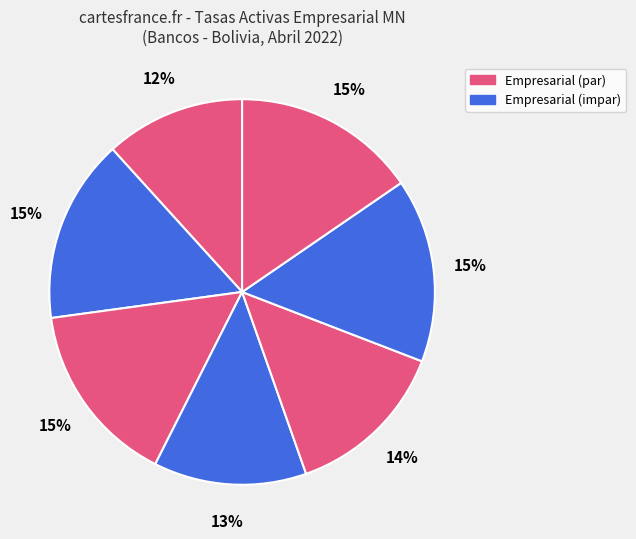

How many segments does this pie chart have?

7